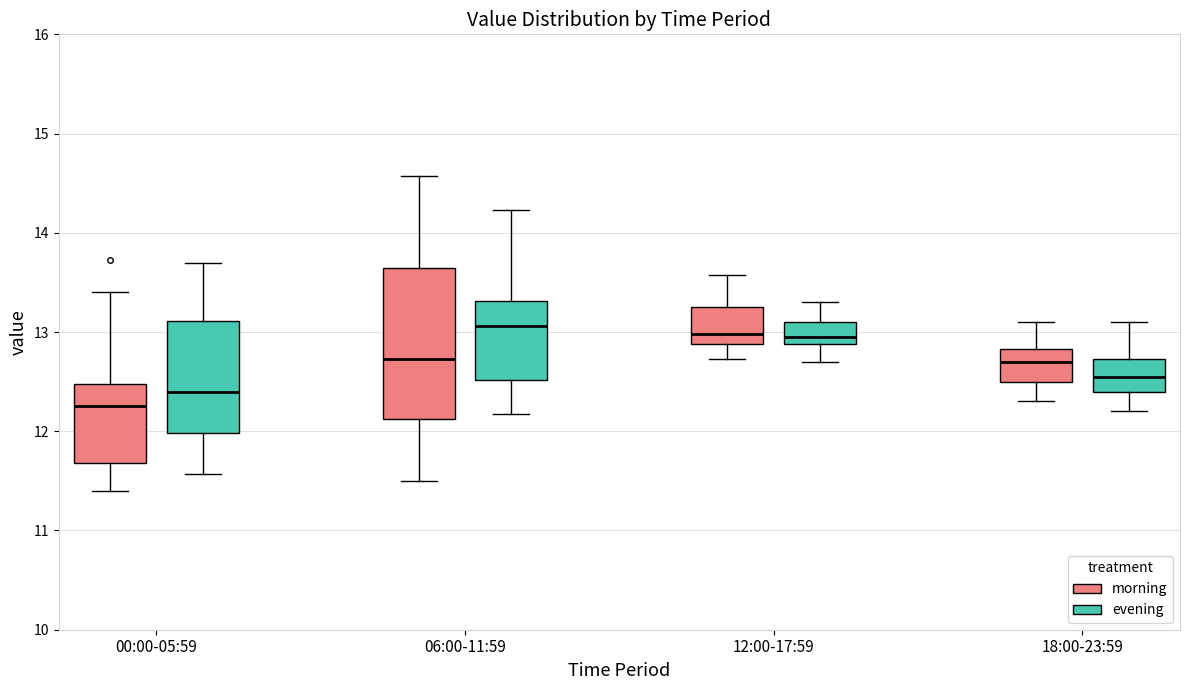

Which box has the lowest median line?

00:00-05:59 (morning)